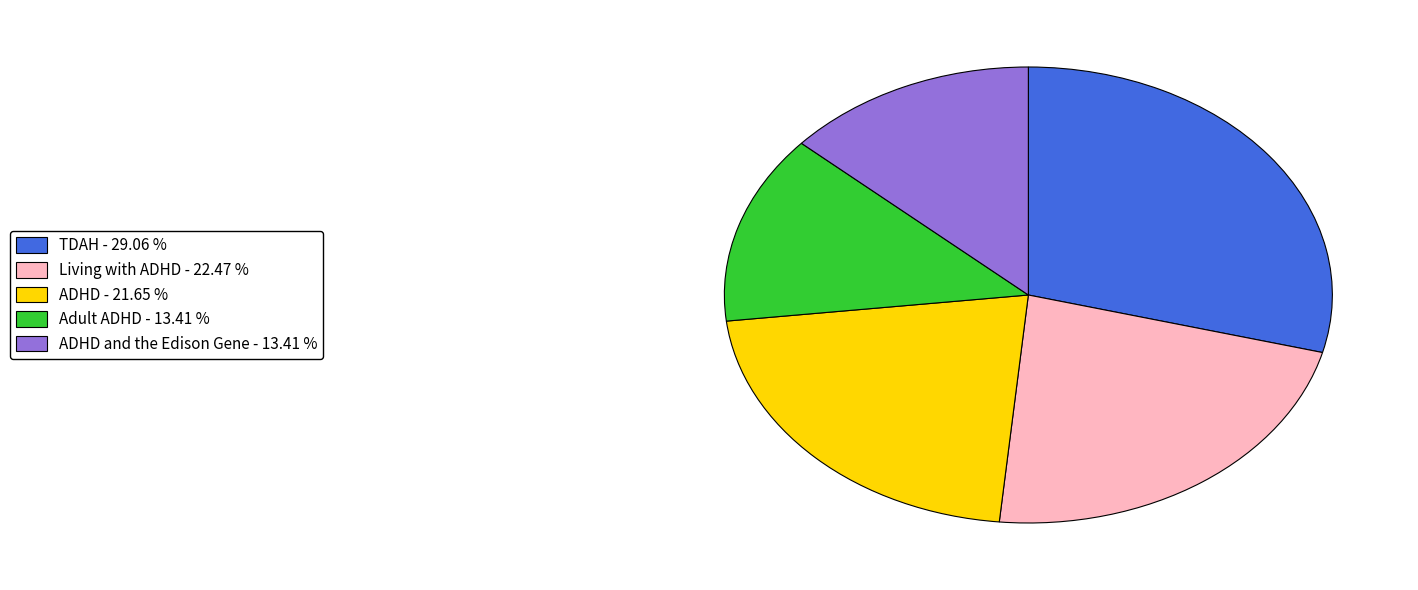

How many segments does this pie chart have?

5